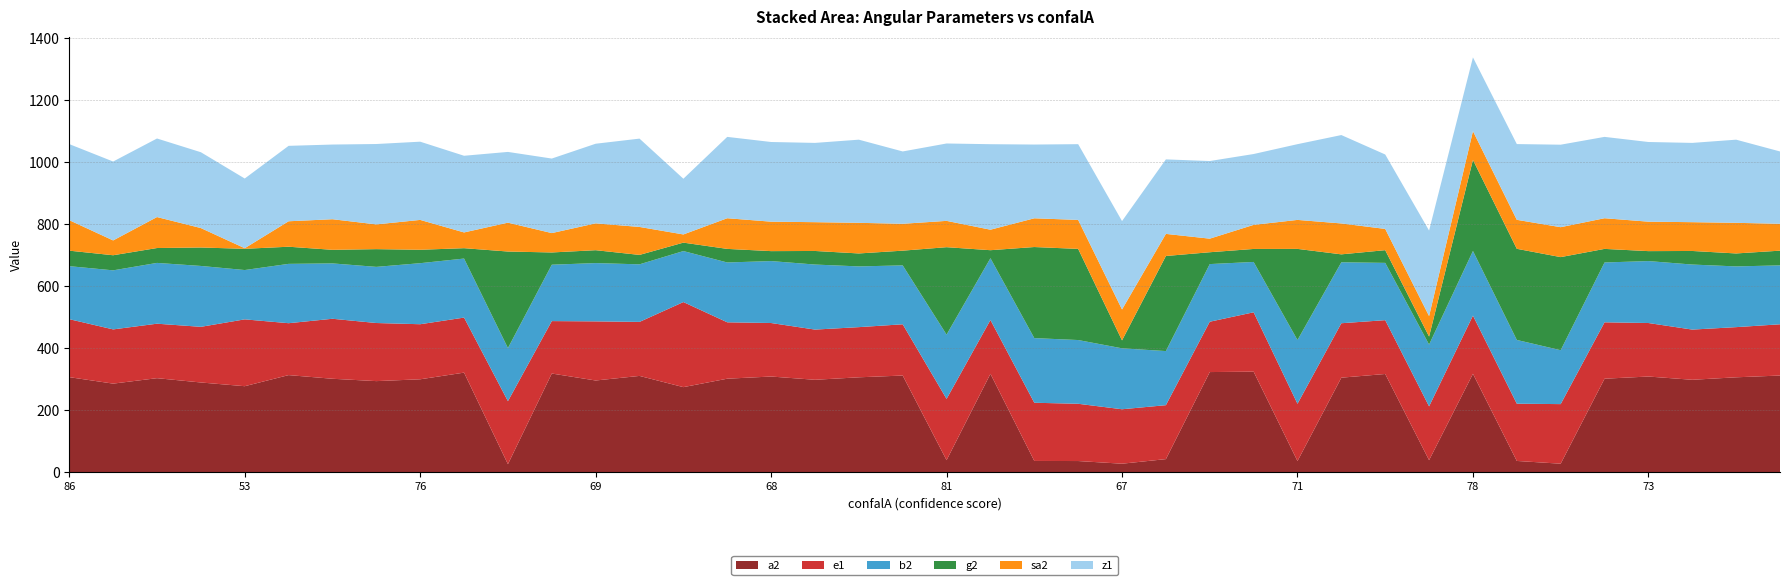

Reading left to right, extract all data points from this chart.

a2: 86=306.5	79=285.6	70=303.2	52=289.3	53=277.3	62=313.1	73=301.3	68=293.7	76=299.6	75=321.1	78=25.8	71=318.2	69=295.7	59=310.5	46=274.3	76=301.5	68=308.5	62=298.0	65=306.0	58=311.7	81=38.7	68=317.3	76=36.2	80=35.9	67=27.3	76=42.1	73=322.9	78=324.2	71=35.9	67=304.8	87=316.7	73=38.7	78=317.3	80=36.2	67=27.3	76=301.5	73=308.5	78=298.0	71=306.0	67=311.7
e1: 86=187.0	79=174.9	70=175.7	52=179.5	53=215.6	62=167.4	73=193.5	68=187.4	76=177.6	75=177.5	78=203.2	71=169.1	69=190.7	59=174.2	46=274.4	76=181.9	68=172.6	62=161.9	65=161.8	58=165.3	81=197.6	68=173.5	76=187.7	80=184.7	67=175.6	76=174.0	73=162.4	78=191.5	71=184.7	67=175.6	87=173.6	73=173.5	78=187.7	80=184.7	67=192.2	76=181.9	73=172.6	78=161.9	71=161.8	67=165.3
b2: 86=171.0	79=190.5	70=196.1	52=196.4	53=159.1	62=191.4	73=178.6	68=181.1	76=196.9	75=190.4	78=171.3	71=181.9	69=188.0	59=185.7	46=164.5	76=193.0	68=199.8	62=209.8	65=195.9	58=190.0	81=207.4	68=199.4	76=208.5	80=205.6	67=196.6	76=174.5	73=185.9	78=162.4	71=205.6	67=196.6	87=184.8	73=199.4	78=208.5	80=205.6	67=173.9	76=193.0	73=199.8	78=209.8	71=195.9	67=190.0
g2: 86=50.0	79=48.7	70=48.0	52=59.5	53=68.5	62=55.3	73=43.8	68=57.2	76=43.3	75=33.5	78=311.4	71=39.5	69=41.6	59=30.4	46=27.2	76=43.8	68=32.1	62=43.8	65=41.8	58=47.5	81=282.0	68=25.8	76=293.8	80=294.0	67=25.6	76=306.7	73=38.2	78=41.9	71=294.0	67=25.6	87=41.0	73=25.8	78=293.8	80=294.0	67=300.3	76=43.8	73=32.1	78=43.8	71=41.8	67=47.5
sa2: 86=98.3	79=47.8	70=99.9	52=62.7	53=1.9	62=82.1	73=98.7	68=79.8	76=96.3	75=50.8	78=93.1	71=62.5	69=86.6	59=90.2	46=26.4	76=98.9	68=95.0	62=92.9	65=98.8	58=86.7	81=84.9	68=66.1	76=92.7	80=93.5	67=99.7	76=71.3	73=43.8	78=77.7	71=93.5	67=99.7	87=68.5	73=66.1	78=92.7	80=93.5	67=96.5	76=98.9	73=95.0	78=92.9	71=98.8	67=86.7
z1: 86=245.4	79=254.5	70=253.4	52=244.6	53=224.8	62=243.3	73=240.9	68=259.3	76=252.3	75=247.3	78=228.2	71=240.4	69=256.8	59=284.9	46=179.7	76=262.4	68=257.0	62=255.7	65=268.2	58=233.3	81=249.6	68=275.8	76=237.9	80=244.3	67=285.1	76=240.3	73=250.4	78=228.5	71=244.3	67=285.1	87=240.1	73=275.8	78=237.9	80=244.3	67=266.1	76=262.4	73=257.0	78=255.7	71=268.2	67=233.3